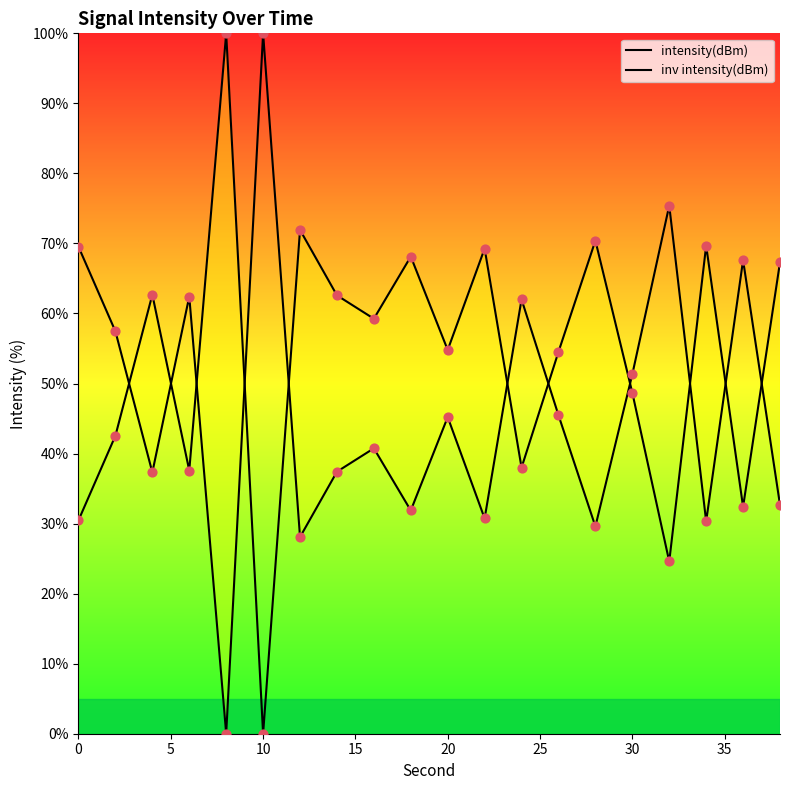

At how many categories does at least one series exceed 92?

2